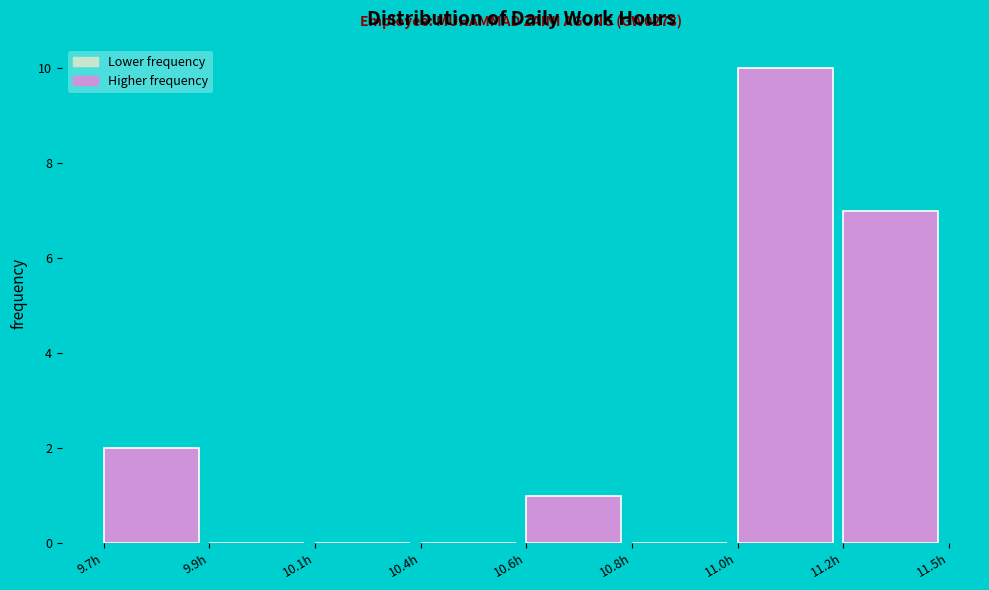

Reading right to left, what are all the values shown in this chart?

11.2h=7	11.0h=10	10.8h=0	10.6h=1	10.4h=0	10.1h=0	9.9h=0	9.7h=2